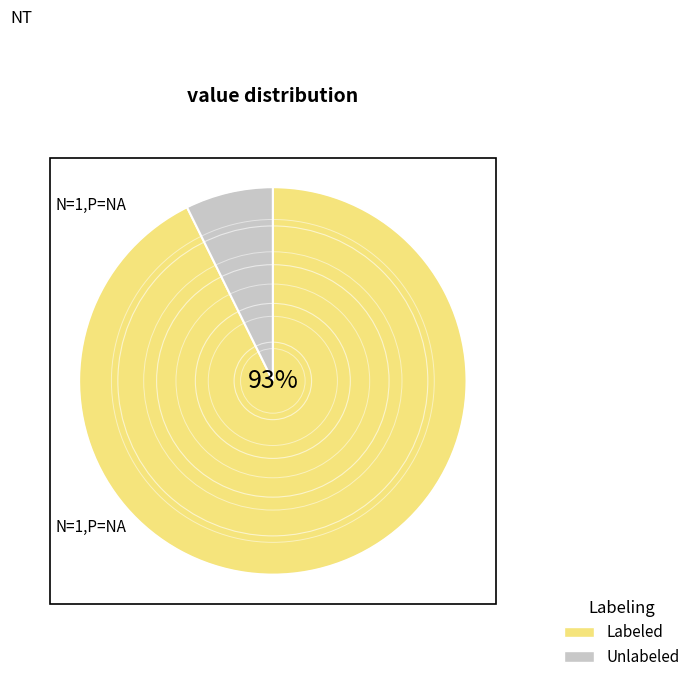

Does Labeled represent more than half of the total?

Yes